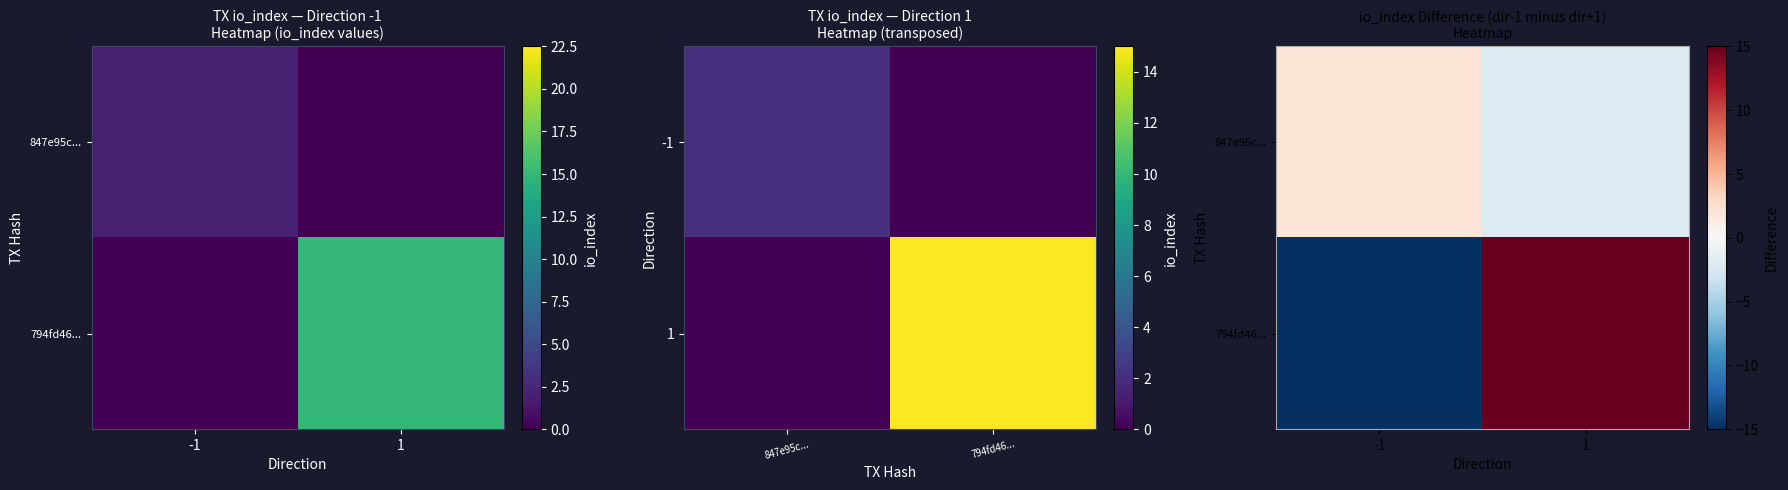

Rank the series by their maximum value, from highest to lowest.

794fd46..., 847e95c...